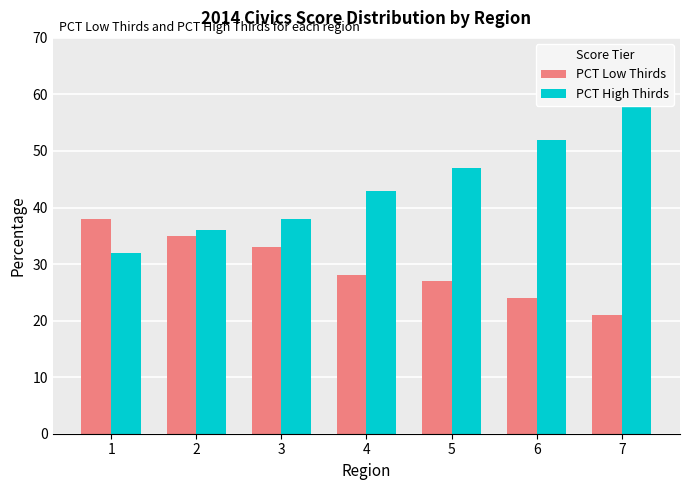

How many data points does each series have?

7